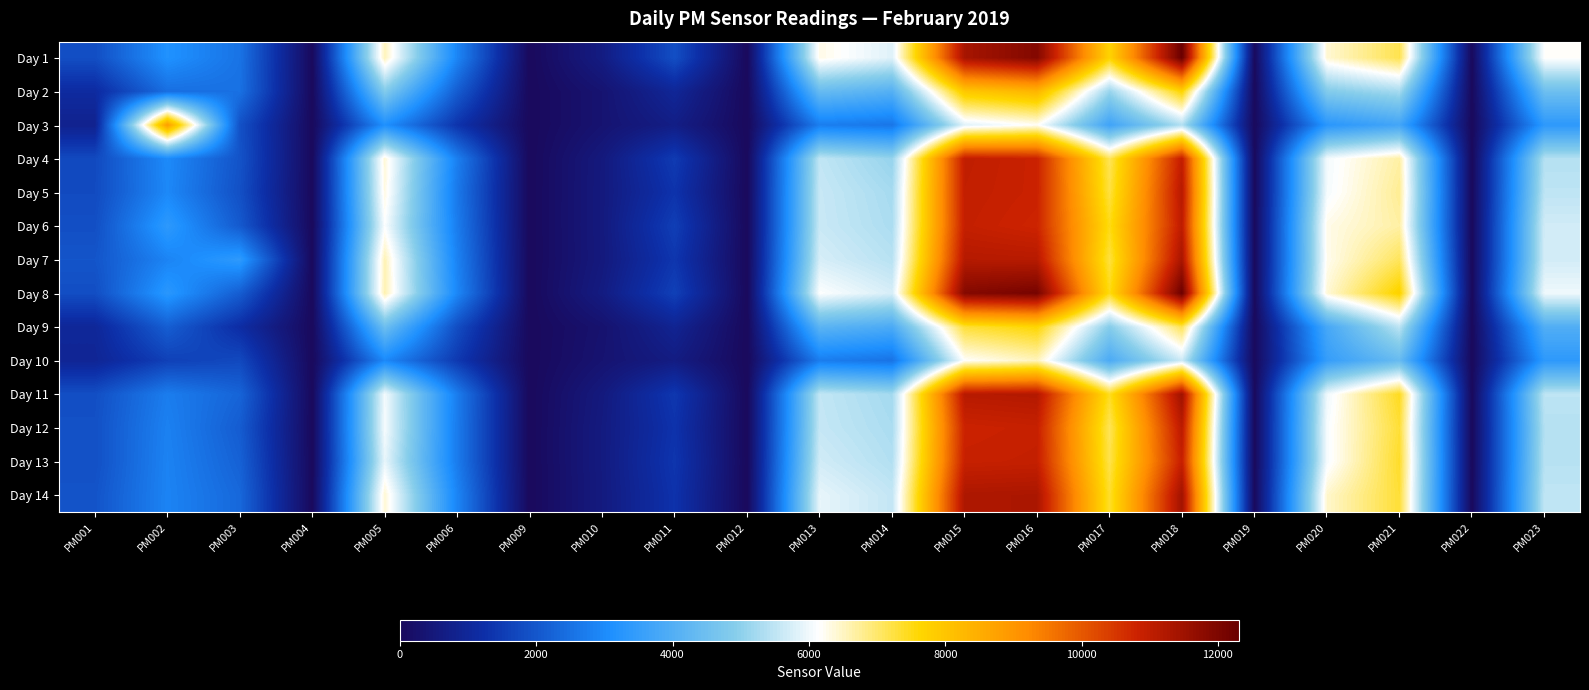

Reading left to right, extract all data points from this chart.

Day 1: PM001=1838	PM002=3140	PM003=2546	PM004=0	PM005=6562	PM006=2893	PM009=0	PM010=626	PM011=1855	PM012=0	PM013=6290	PM014=5828	PM015=11376	PM016=11919	PM017=7695	PM018=12304	PM019=0	PM020=6400	PM021=7169	PM022=0	PM023=6169
Day 2: PM001=1123	PM002=2461	PM003=2502	PM004=0	PM005=4850	PM006=2121	PM009=0	PM010=338	PM011=968	PM012=0	PM013=4379	PM014=4057	PM015=7951	PM016=8337	PM017=5114	PM018=7680	PM019=0	PM020=4854	PM021=5249	PM022=0	PM023=4480
Day 3: PM001=816	PM002=8866	PM003=1898	PM004=0	PM005=3115	PM006=1338	PM009=0	PM010=337	PM011=688	PM012=0	PM013=2759	PM014=2602	PM015=5840	PM016=6197	PM017=3671	PM018=5361	PM019=0	PM020=3287	PM021=3732	PM022=0	PM023=3358
Day 4: PM001=1758	PM002=2988	PM003=1941	PM004=0	PM005=6386	PM006=2776	PM009=0	PM010=537	PM011=1484	PM012=0	PM013=5521	PM014=5086	PM015=10979	PM016=10840	PM017=7123	PM018=10975	PM019=0	PM020=6036	PM021=6676	PM022=0	PM023=5393
Day 5: PM001=1774	PM002=2952	PM003=1874	PM004=0	PM005=6319	PM006=2652	PM009=0	PM010=549	PM011=1331	PM012=0	PM013=5591	PM014=5252	PM015=10955	PM016=10839	PM017=7251	PM018=11128	PM019=0	PM020=6054	PM021=6770	PM022=0	PM023=5492
Day 6: PM001=1853	PM002=3362	PM003=2068	PM004=0	PM005=6125	PM006=2726	PM009=0	PM010=550	PM011=1552	PM012=0	PM013=5608	PM014=5304	PM015=10927	PM016=10785	PM017=7504	PM018=11033	PM019=0	PM020=6275	PM021=6677	PM022=0	PM023=5691
Day 7: PM001=1973	PM002=2869	PM003=3386	PM004=0	PM005=6581	PM006=2836	PM009=0	PM010=540	PM011=1393	PM012=0	PM013=5743	PM014=5428	PM015=11157	PM016=11126	PM017=7254	PM018=11352	PM019=0	PM020=6243	PM021=7091	PM022=0	PM023=5698
Day 8: PM001=1836	PM002=3302	PM003=2129	PM004=0	PM005=6612	PM006=2929	PM009=0	PM010=614	PM011=1588	PM012=0	PM013=6138	PM014=5746	PM015=11894	PM016=12105	PM017=7506	PM018=12269	PM019=0	PM020=6380	PM021=7728	PM022=0	PM023=5996
Day 9: PM001=993	PM002=2152	PM003=1180	PM004=0	PM005=4485	PM006=1826	PM009=0	PM010=296	PM011=880	PM012=0	PM013=4165	PM014=3888	PM015=7308	PM016=7629	PM017=4901	PM018=7140	PM019=0	PM020=3799	PM021=5475	PM022=0	PM023=3987
Day 10: PM001=929	PM002=1583	PM003=1737	PM004=0	PM005=2961	PM006=1444	PM009=0	PM010=334	PM011=633	PM012=0	PM013=2741	PM014=2546	PM015=6162	PM016=6536	PM017=3893	PM018=5638	PM019=0	PM020=3500	PM021=4375	PM022=0	PM023=3357
Day 11: PM001=1848	PM002=2738	PM003=2264	PM004=0	PM005=6036	PM006=2728	PM009=0	PM010=549	PM011=1413	PM012=0	PM013=5531	PM014=5227	PM015=11132	PM016=11187	PM017=7430	PM018=11488	PM019=0	PM020=5989	PM021=7443	PM022=0	PM023=5489
Day 12: PM001=1887	PM002=2817	PM003=2113	PM004=0	PM005=6065	PM006=2705	PM009=0	PM010=587	PM011=1317	PM012=0	PM013=5563	PM014=5293	PM015=10822	PM016=10892	PM017=7120	PM018=11079	PM019=0	PM020=6078	PM021=7307	PM022=0	PM023=5390
Day 13: PM001=1875	PM002=2846	PM003=2212	PM004=0	PM005=5925	PM006=2706	PM009=0	PM010=587	PM011=1373	PM012=0	PM013=5686	PM014=5369	PM015=10889	PM016=10927	PM017=7193	PM018=10918	PM019=0	PM020=6061	PM021=7376	PM022=0	PM023=5418
Day 14: PM001=1948	PM002=2863	PM003=2329	PM004=0	PM005=6414	PM006=2886	PM009=0	PM010=575	PM011=1311	PM012=0	PM013=5916	PM014=5549	PM015=11273	PM016=11307	PM017=7363	PM018=11458	PM019=0	PM020=6440	PM021=7307	PM022=0	PM023=5507